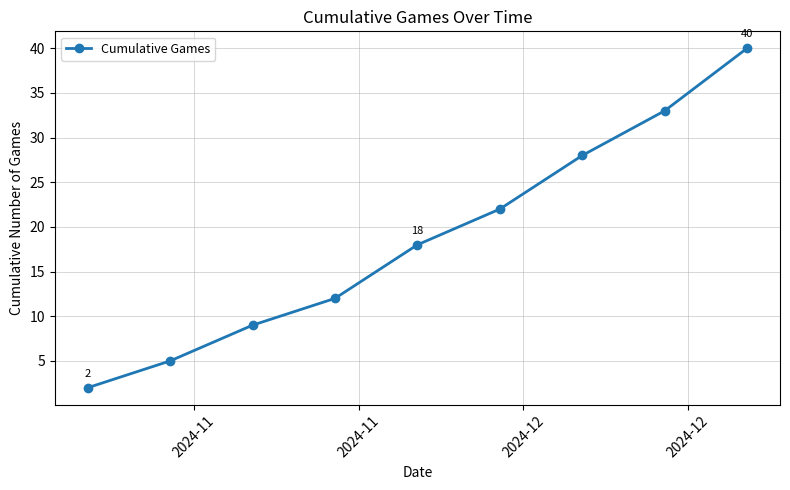

What is the value of the 4th point from the left?

12